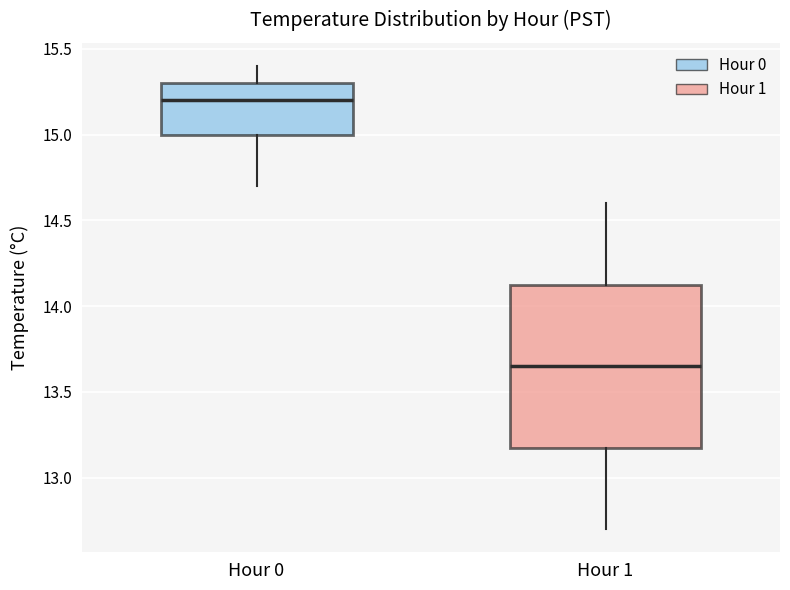

Which box has the highest median line?

Hour 0